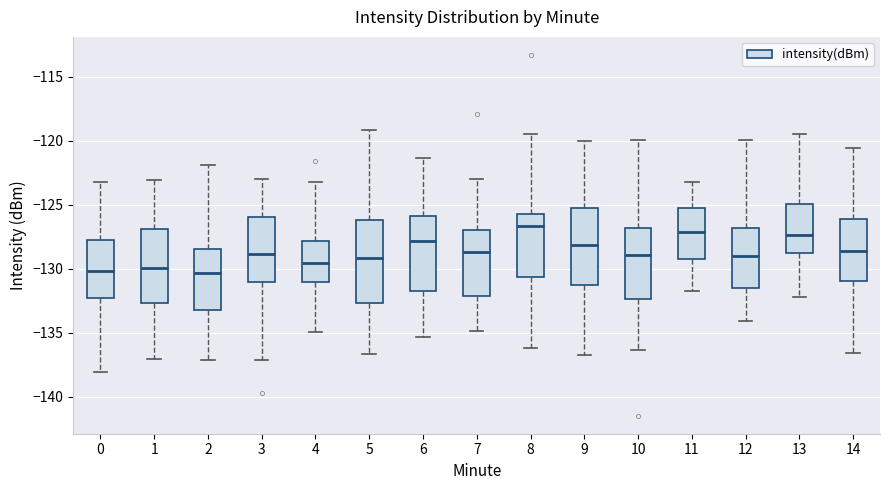

Which box is the tallest, from its lower edge to its upper edge?

5